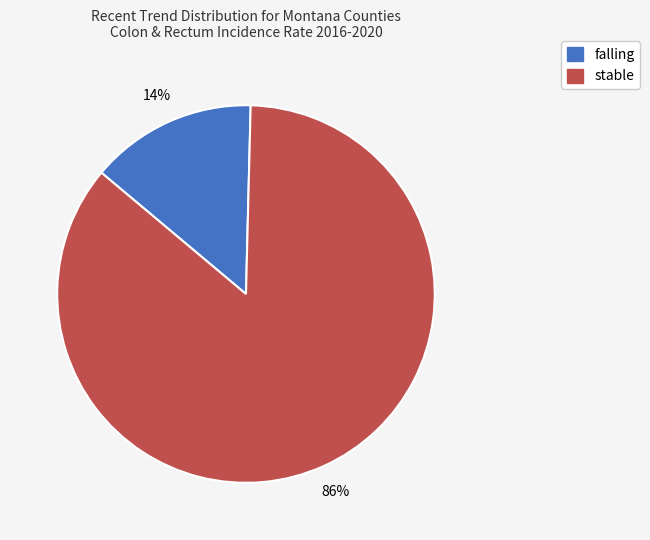

To the nearest percent, what percentage of the pie is stable?

86%